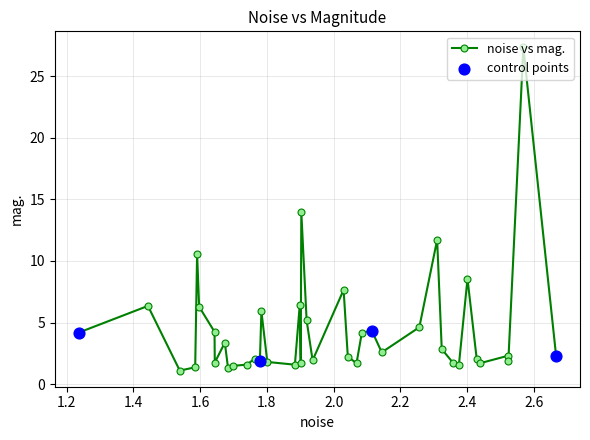

What is the difference between the maximum and minimum values?

26.2